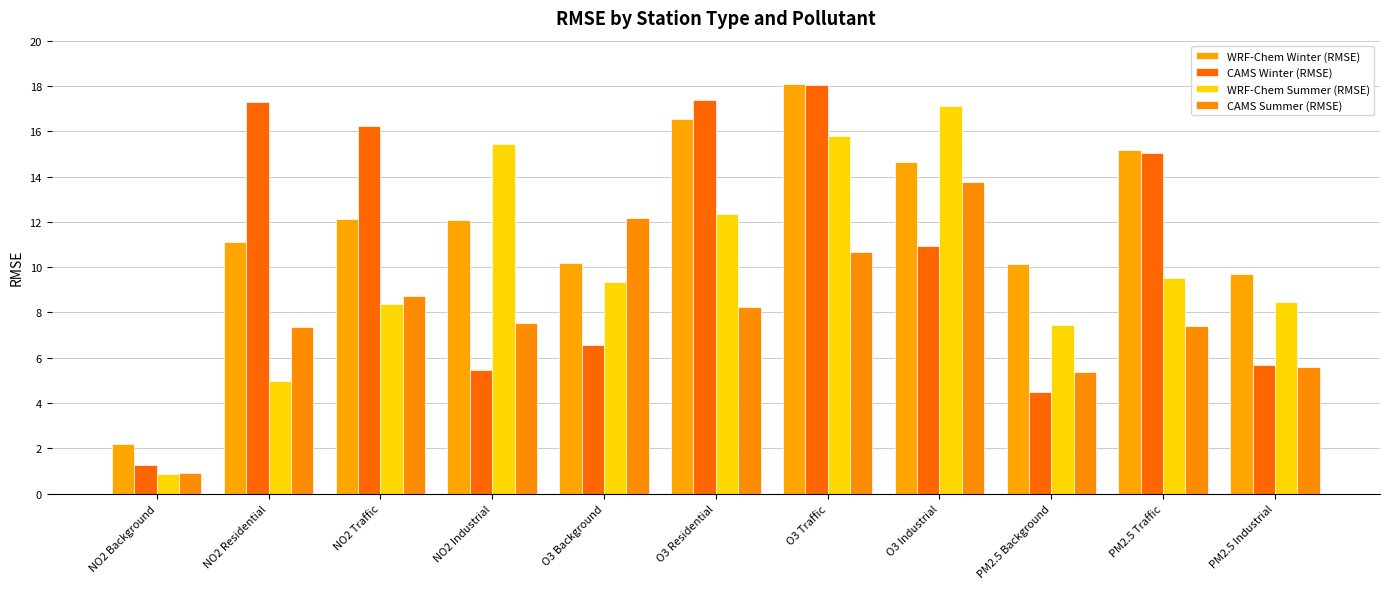

What is the difference between the WRF-Chem Winter (RMSE) values at PM2.5 Industrial and O3 Background?

0.5